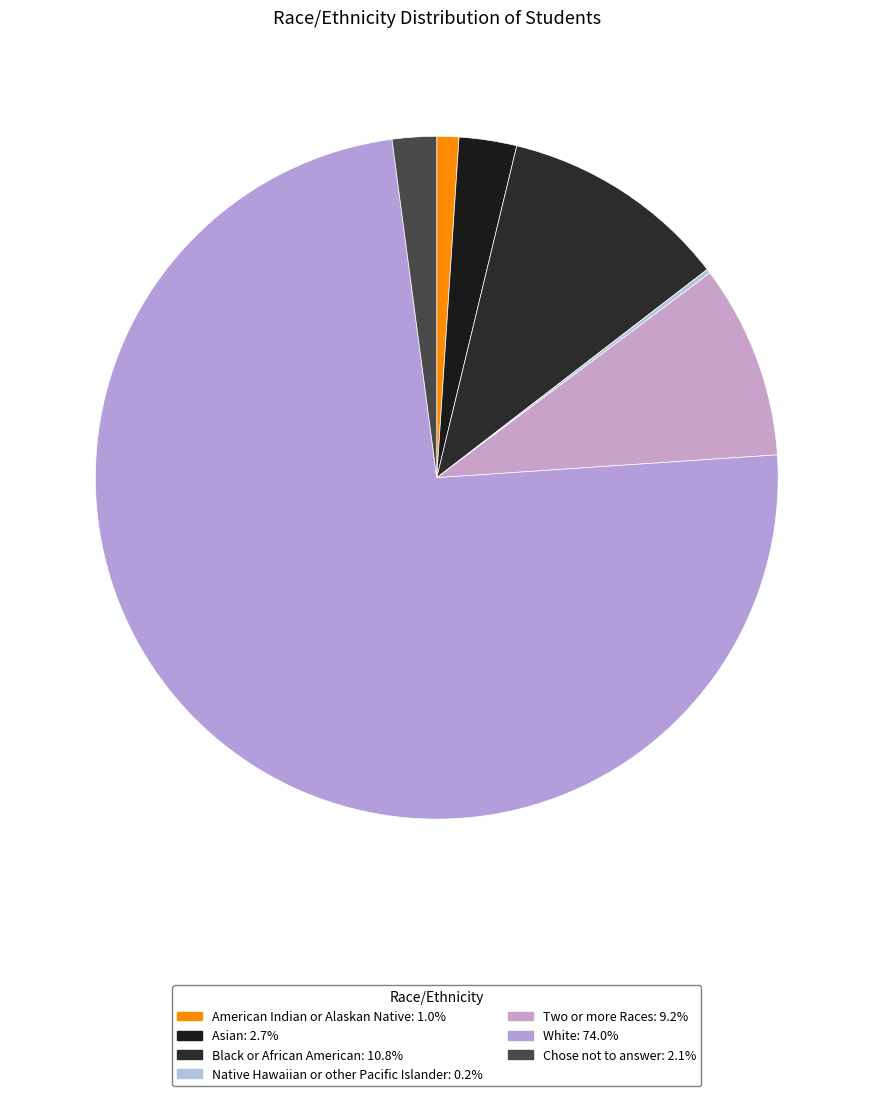

What portion of the pie excludes Native Hawaiian or other Pacific Islander?

99.8%